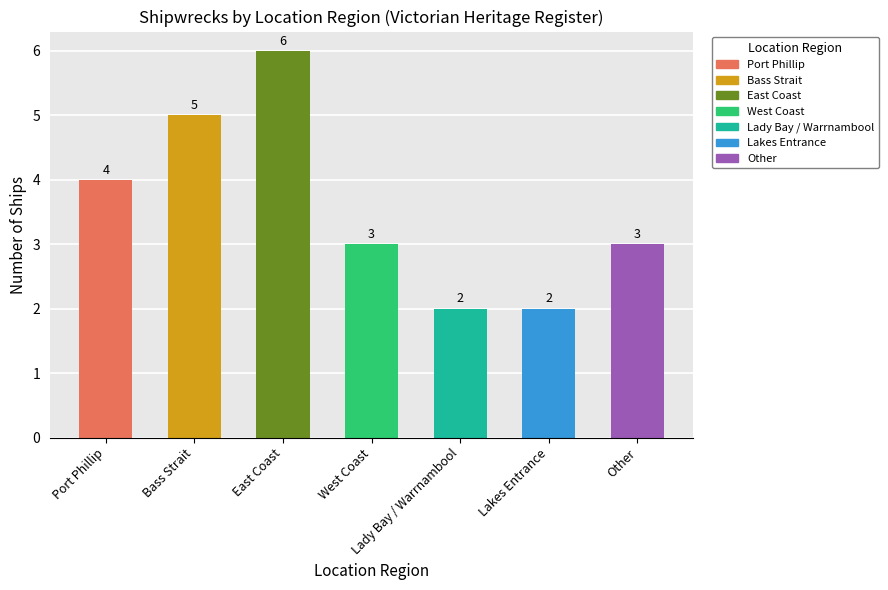

What is the label of the 2nd bar from the right?

Lakes Entrance